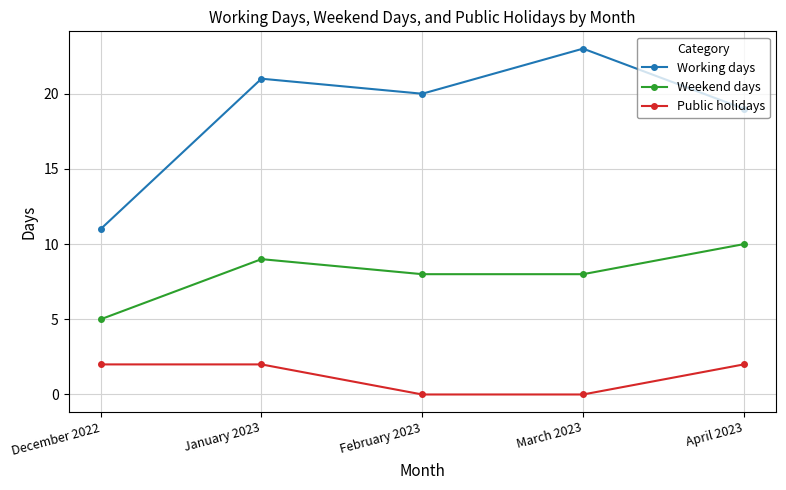

Reading left to right, list all the values displayed in this chart.

Working days: 11	21	20	23	19
Weekend days: 5	9	8	8	10
Public holidays: 2	2	0	0	2